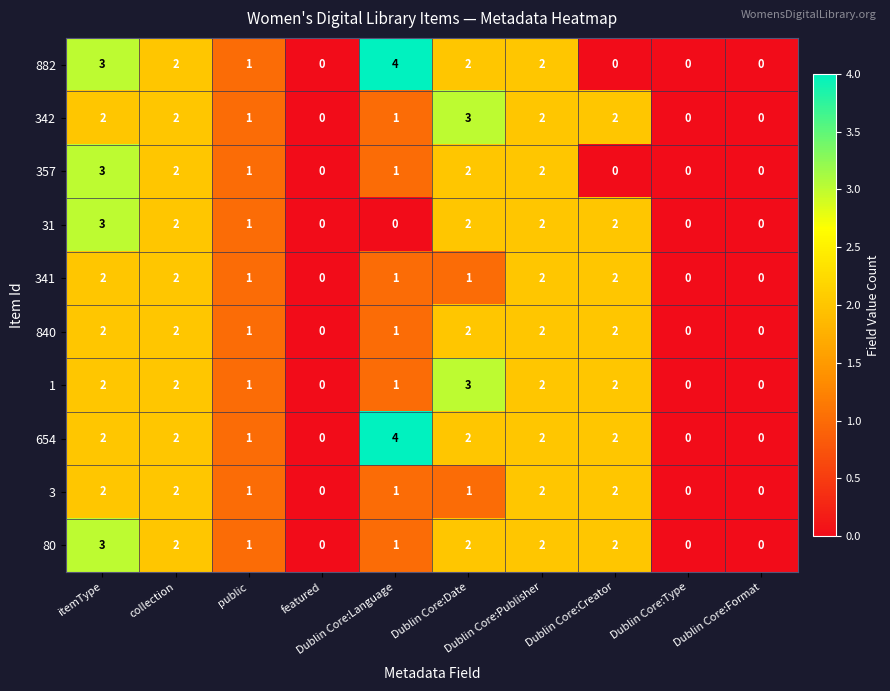

Count the 3 values in the range 0 to 2.

10